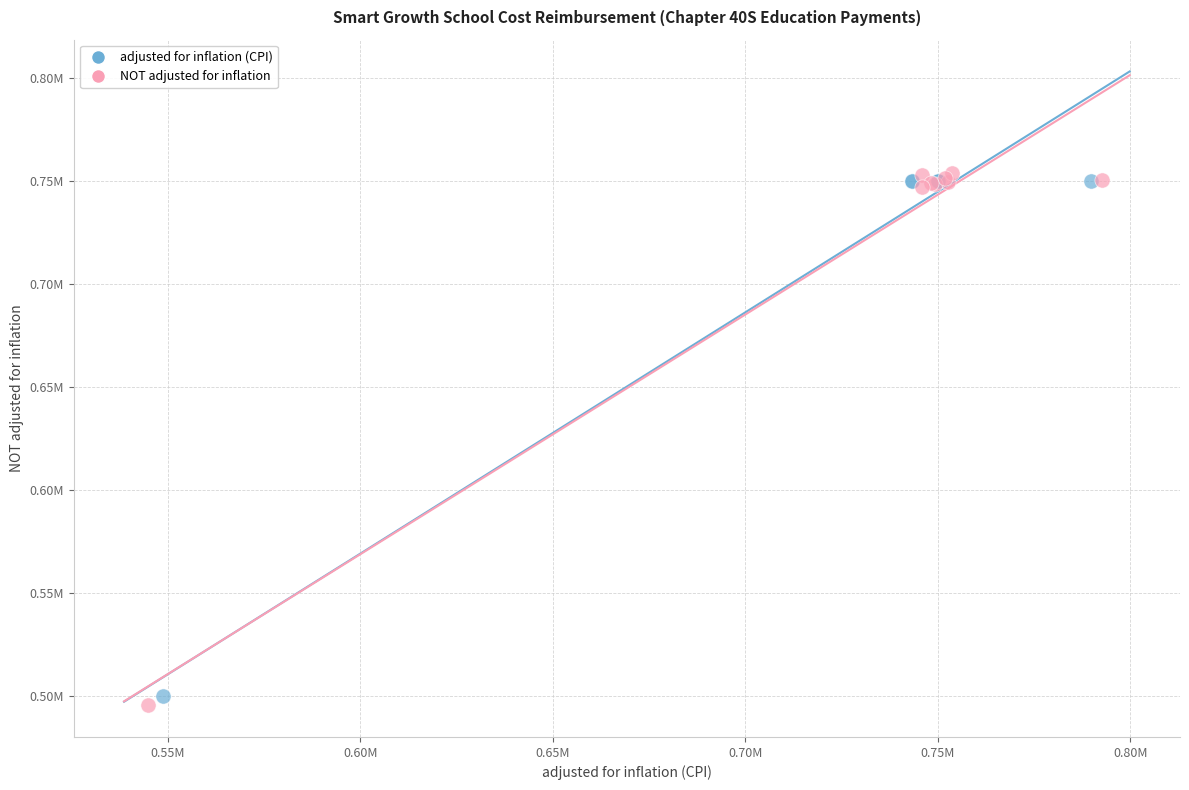

Which series reaches the maximum Y coordinate?

NOT adjusted for inflation